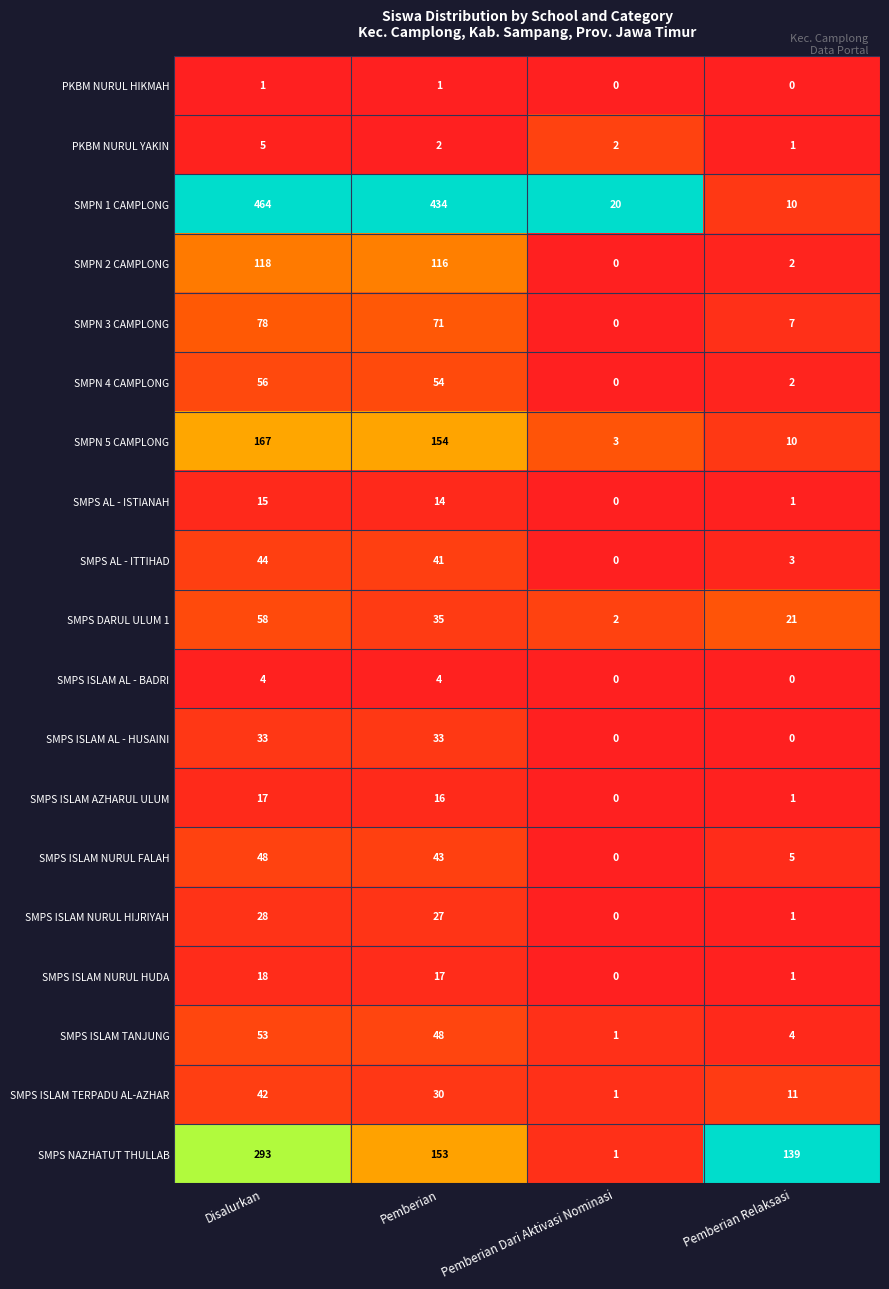

Is it true that SMPS NAZHATUT THULLAB equals 293 at Disalurkan?

True